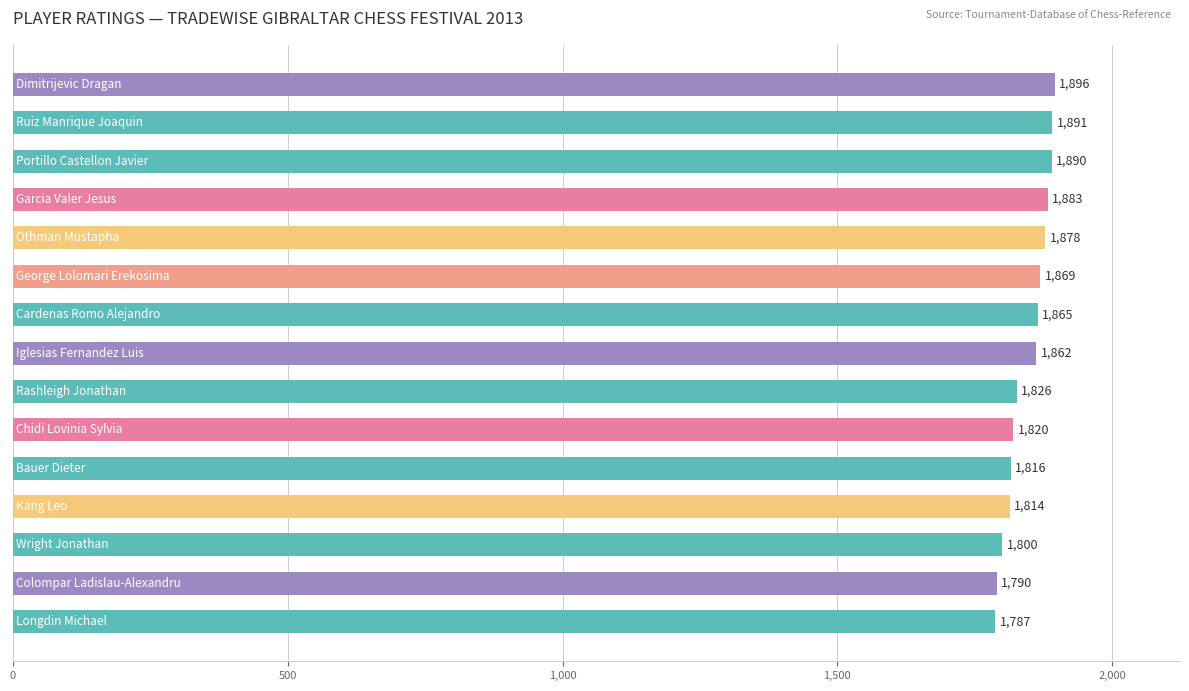

What is the average value?

1846